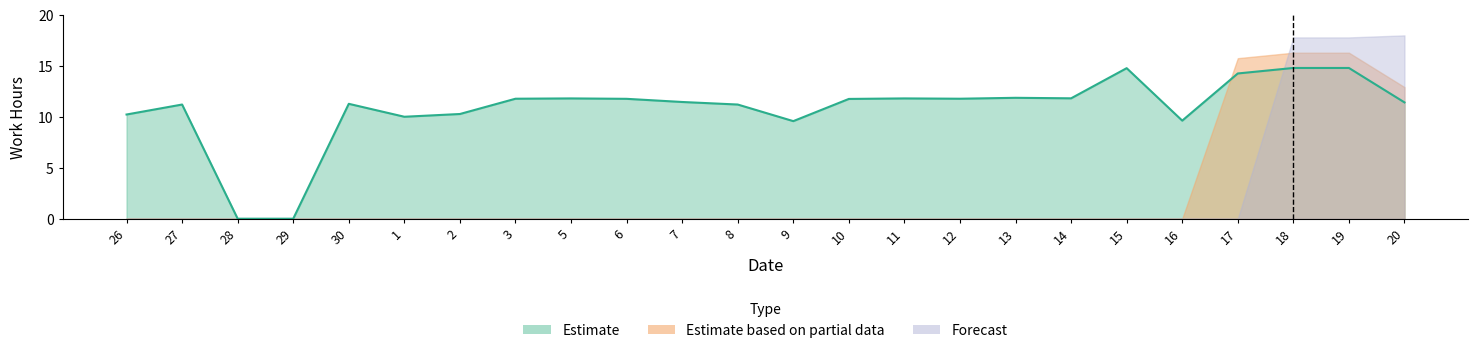

Is it true that Estimate based on partial data equals 6.3 at 18?

False